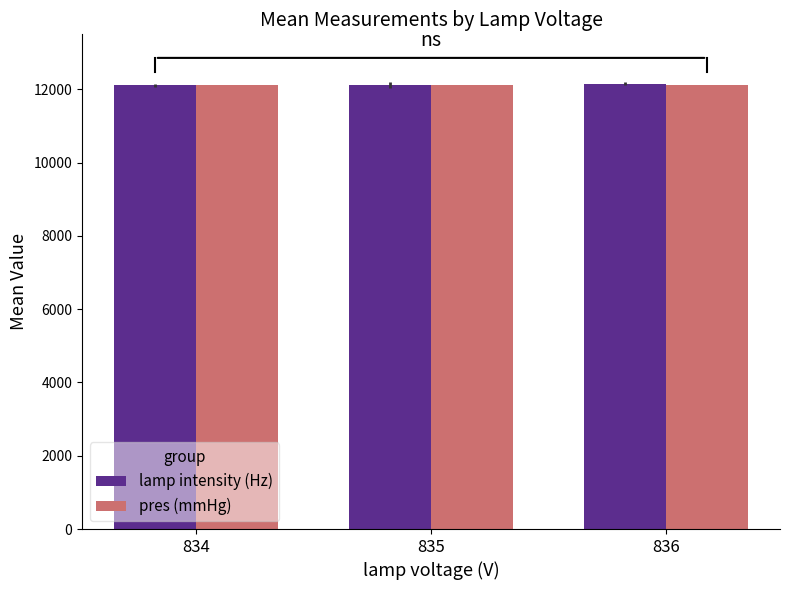

What is the spread (max minus min) of values at 834?

16.4